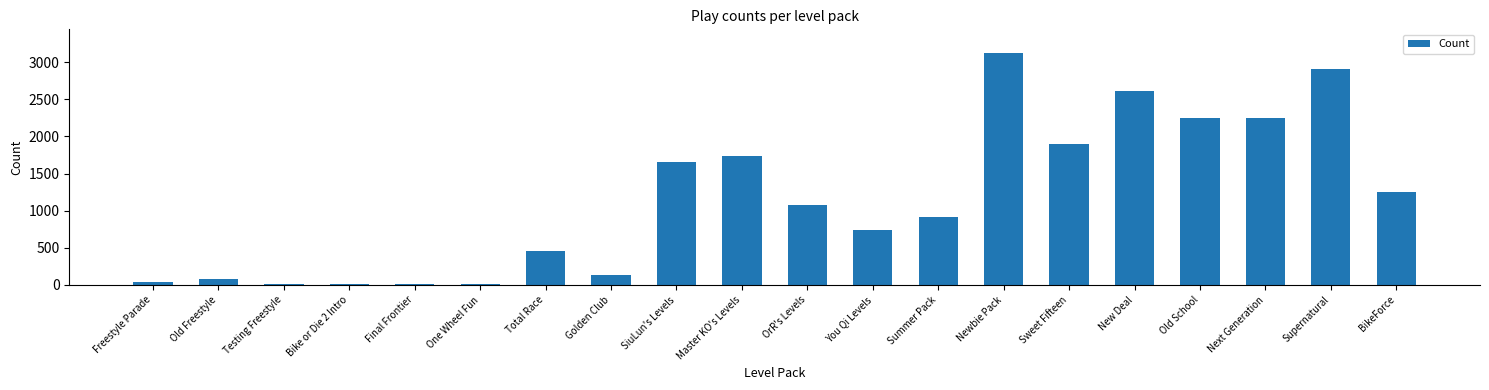

What is the sum of the values at New Deal and Freestyle Parade?

2662